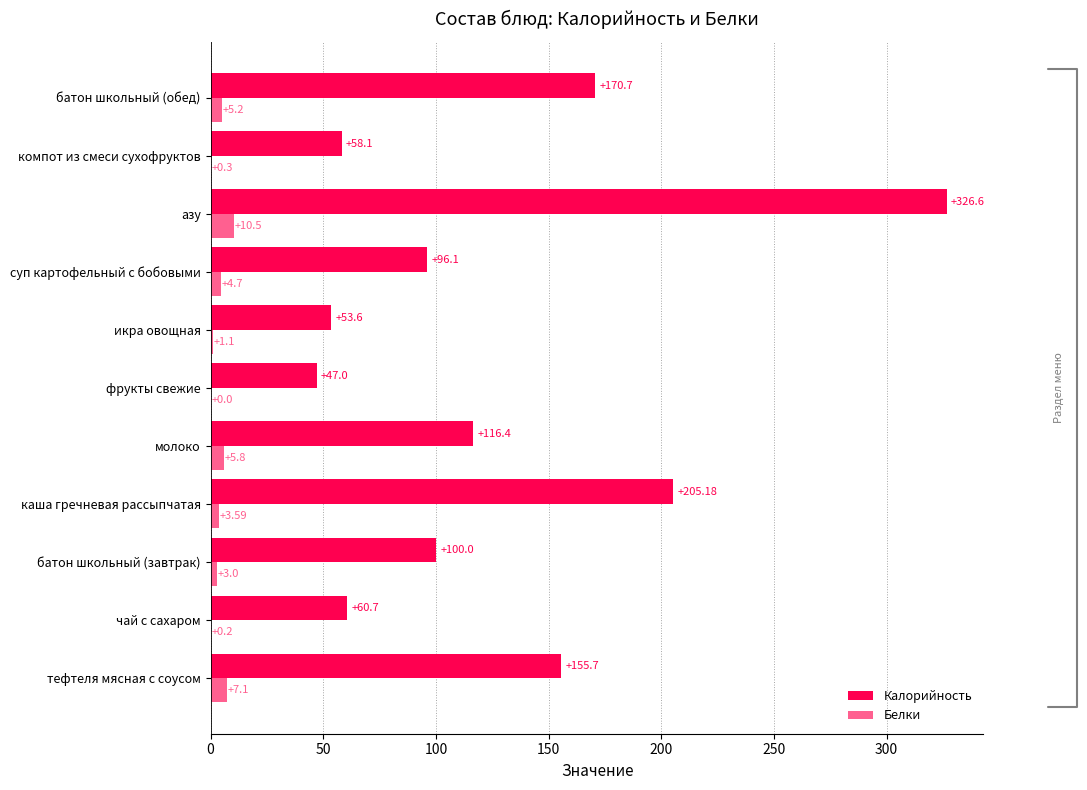

What is the total value across all series at батон школьный (обед)?

175.9